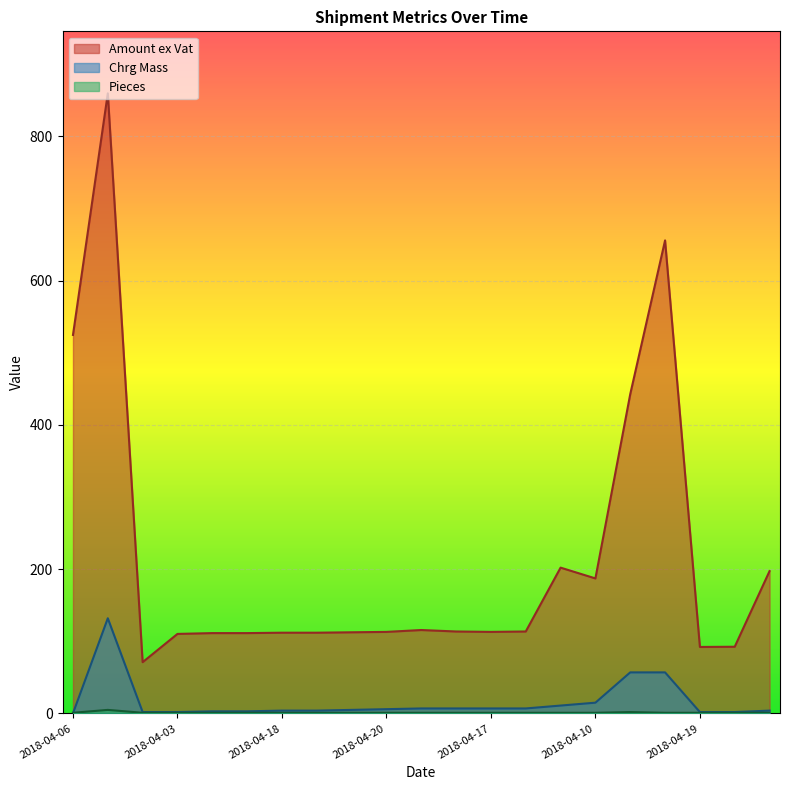

What is the sum of all Pieces values?

26.0